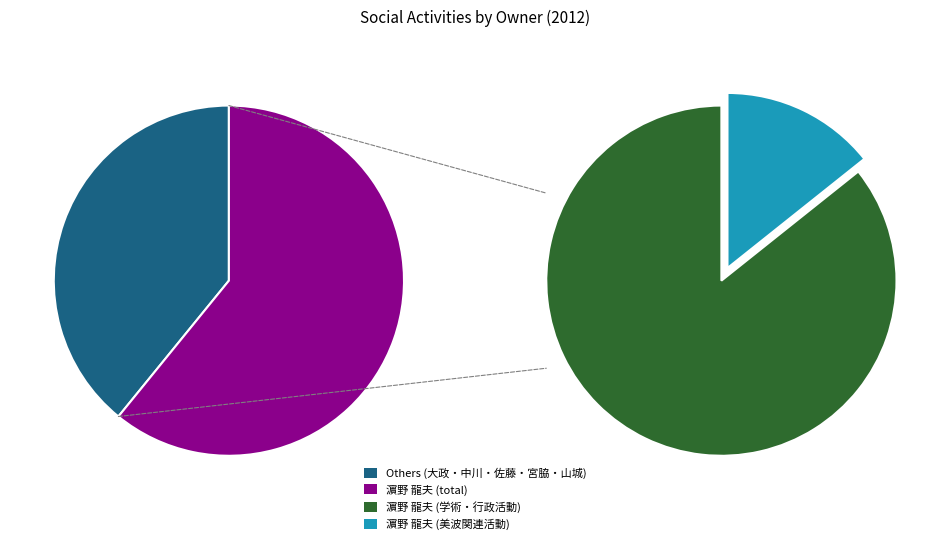

Which category accounts for the majority?

濵野 龍夫